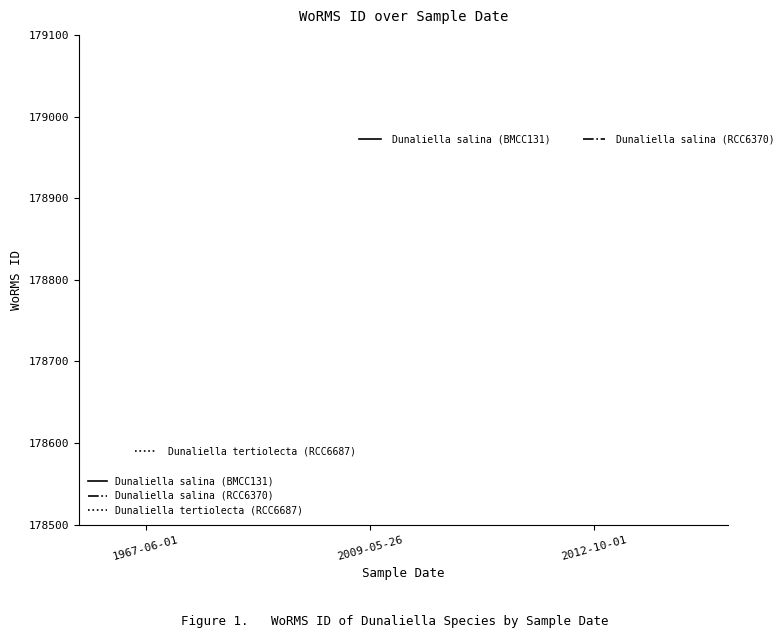

Rank the categories by Dunaliella tertiolecta (RCC6687) value from highest to lowest.

1967-06-01, 2009-05-26, 2012-10-01